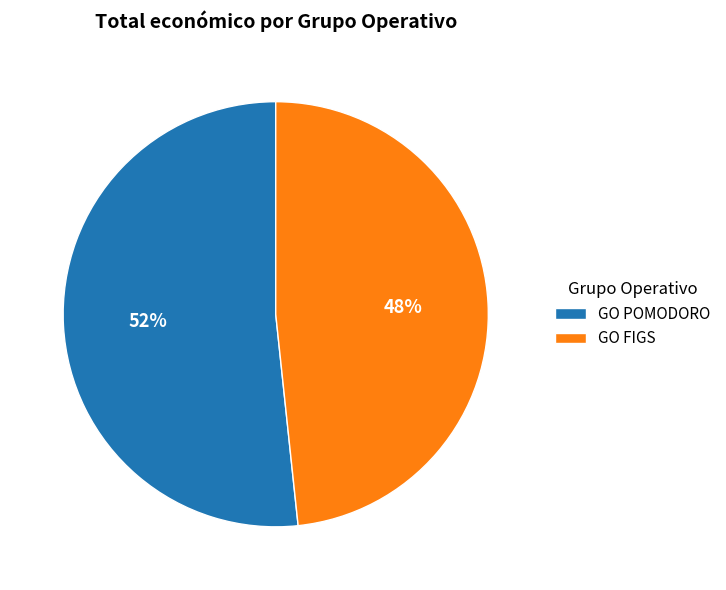

To the nearest percent, what is the average slice percentage?

50%